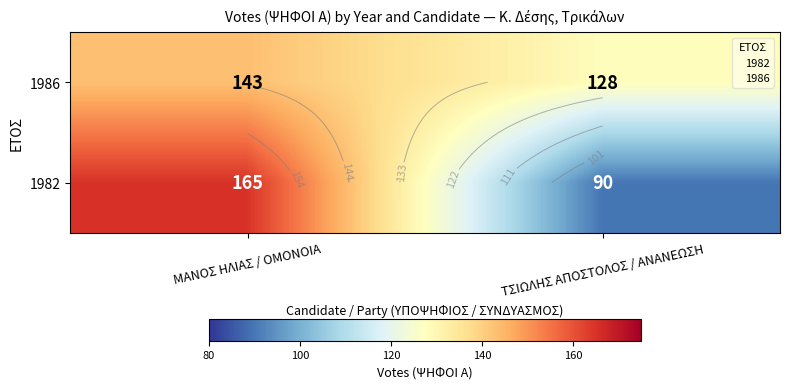

What is the difference between the 1982 values at ΜΑΝΟΣ ΗΛΙΑΣ / ΟΜΟΝΟΙΑ and ΤΣΙΩΛΗΣ ΑΠΟΣΤΟΛΟΣ / ΑΝΑΝΕΩΣΗ?

75